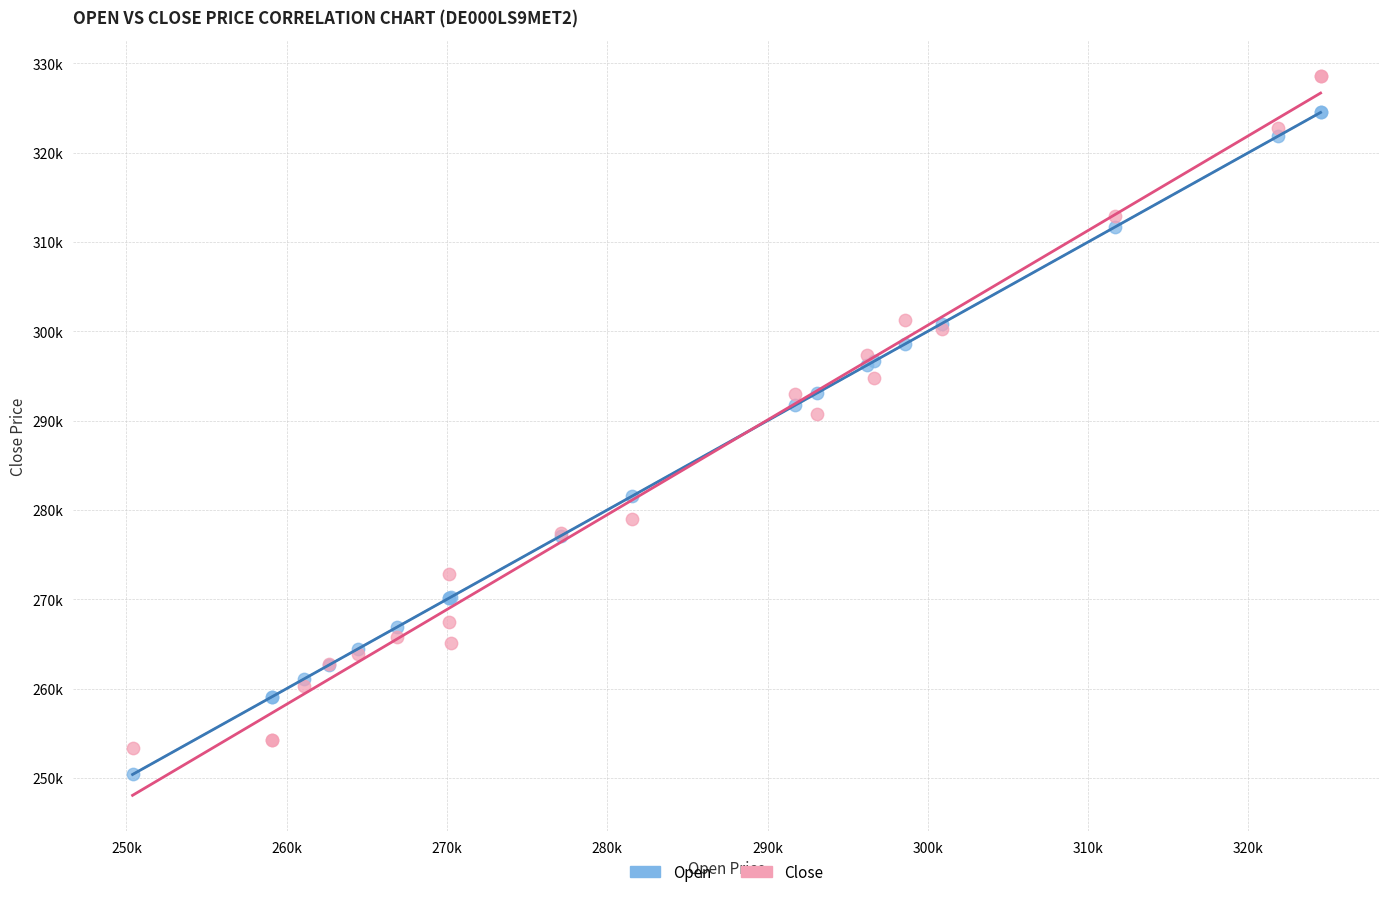

Which series has the widest spread of Y values?

Close